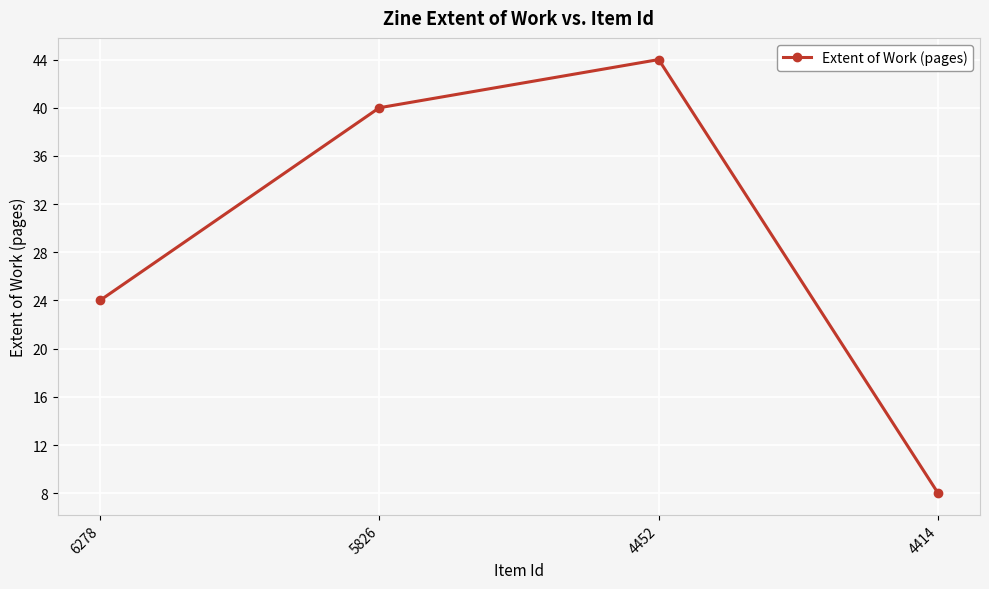

How many points are higher than both their immediate neighbors (excluding endpoints)?

1